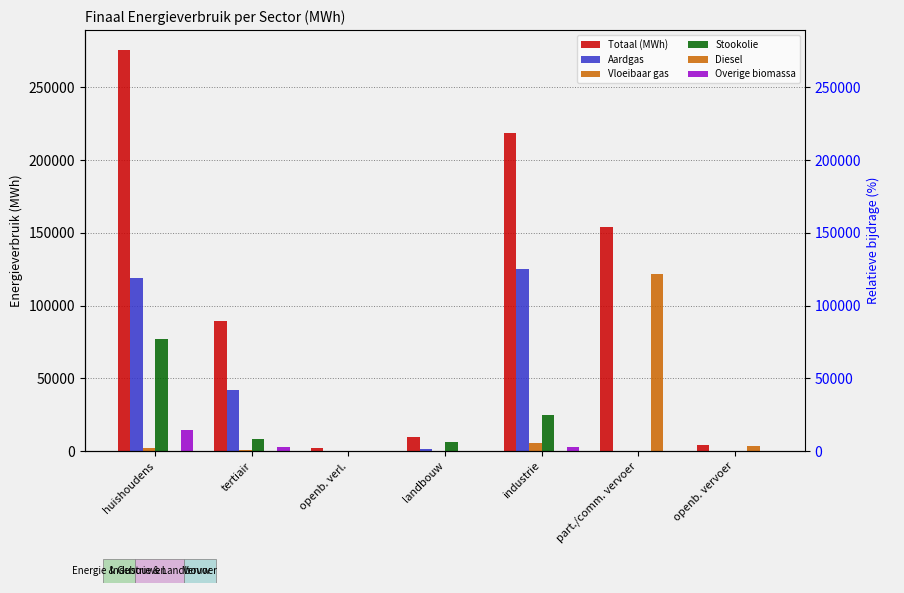

What is the spread (max minus min) of values at tertiair?

89528.8